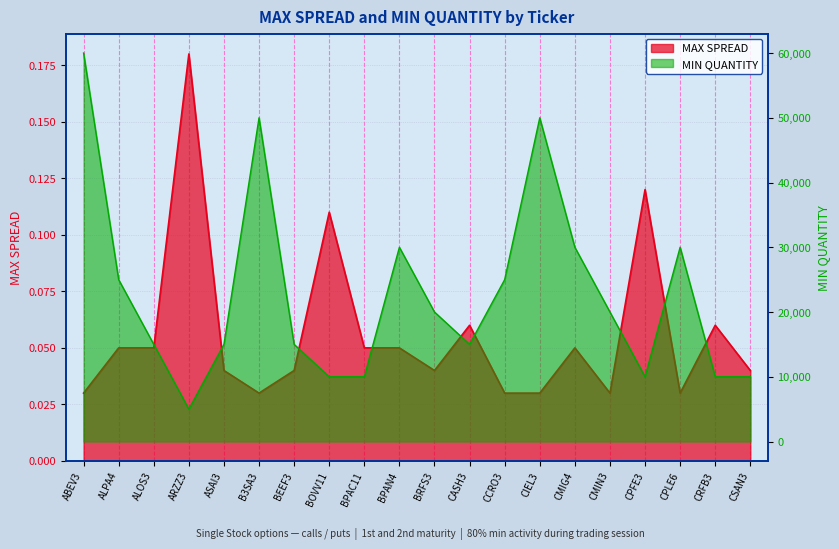

At which category is the sum across all series the highest?

ABEV3